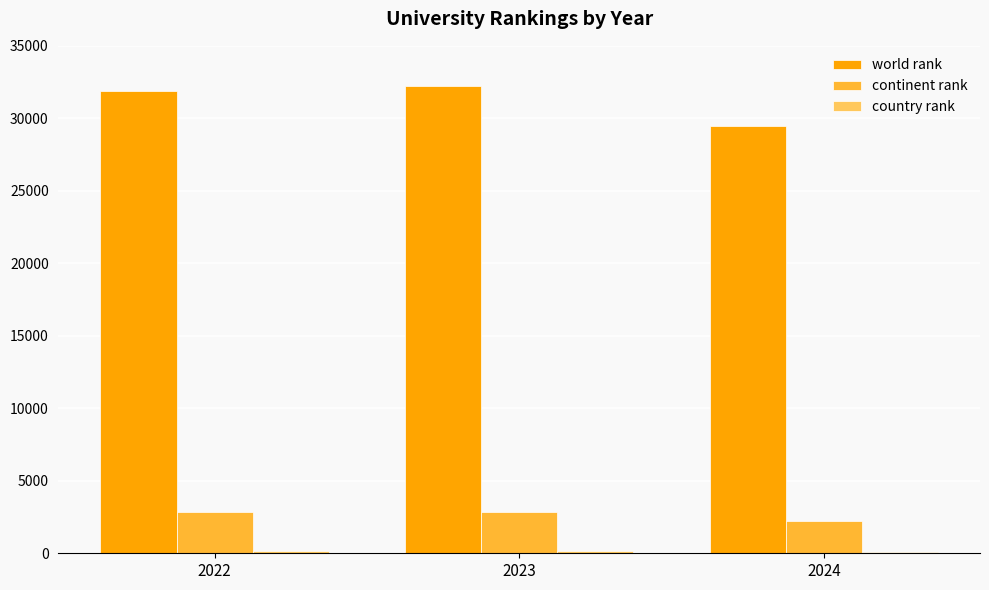

The continent rank series shows 2824 at 2022. True or false?

True